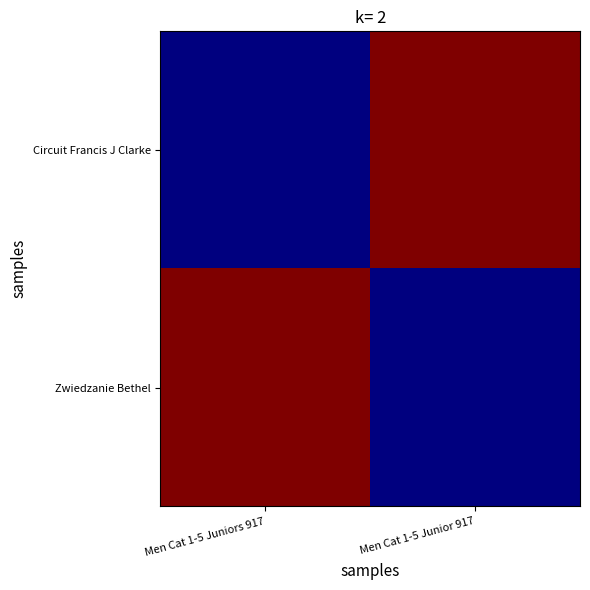

What is the greatest value displayed?

6